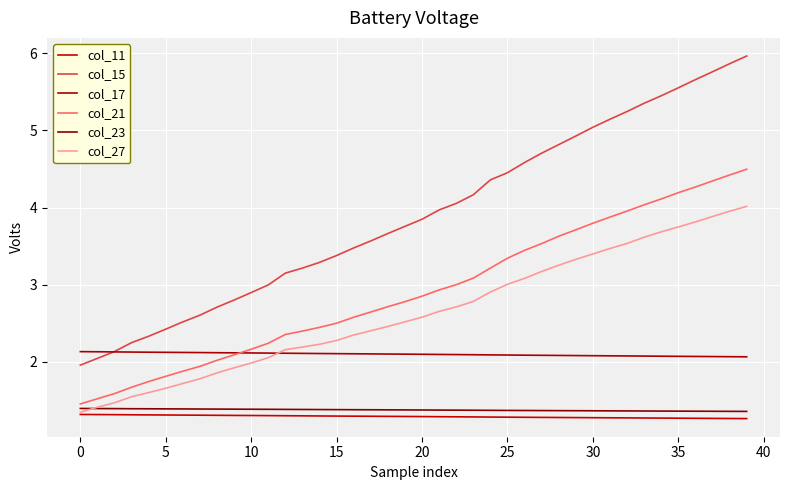

What is the smallest value displayed?

1.3